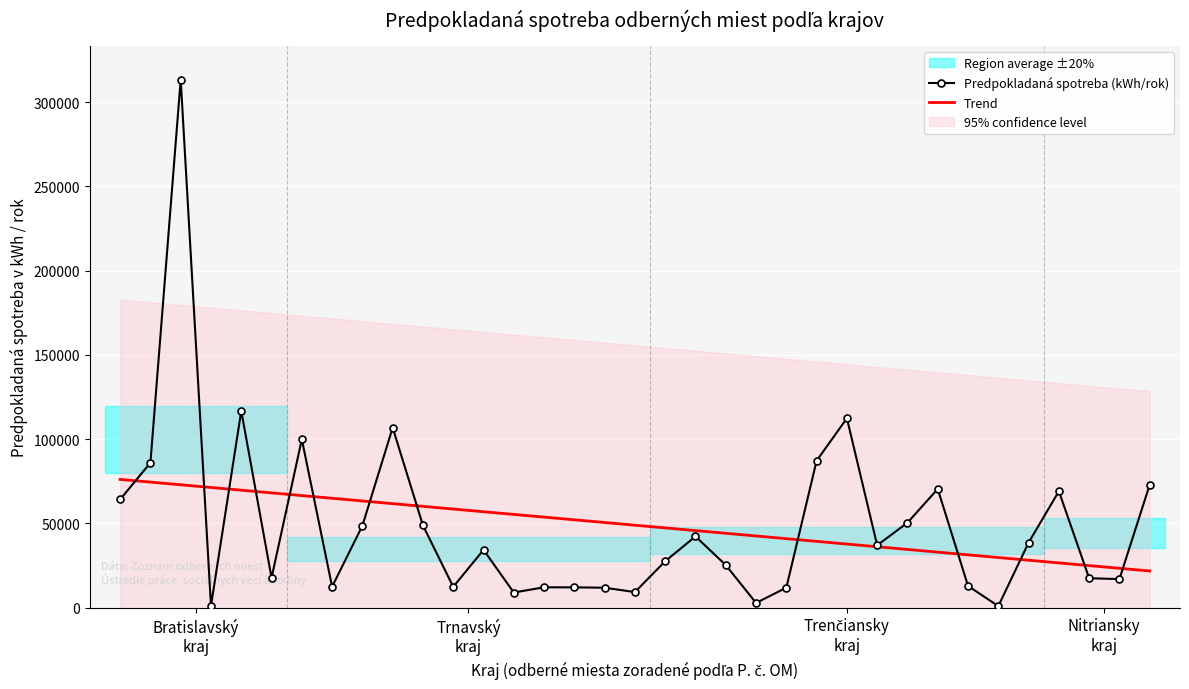

What is the spread (max minus min) of values at 32?

7489.8